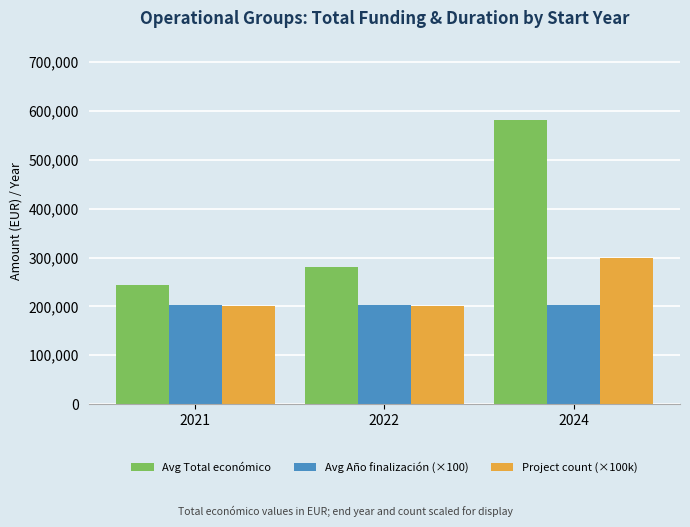

Does the chart contain any negative values?

No